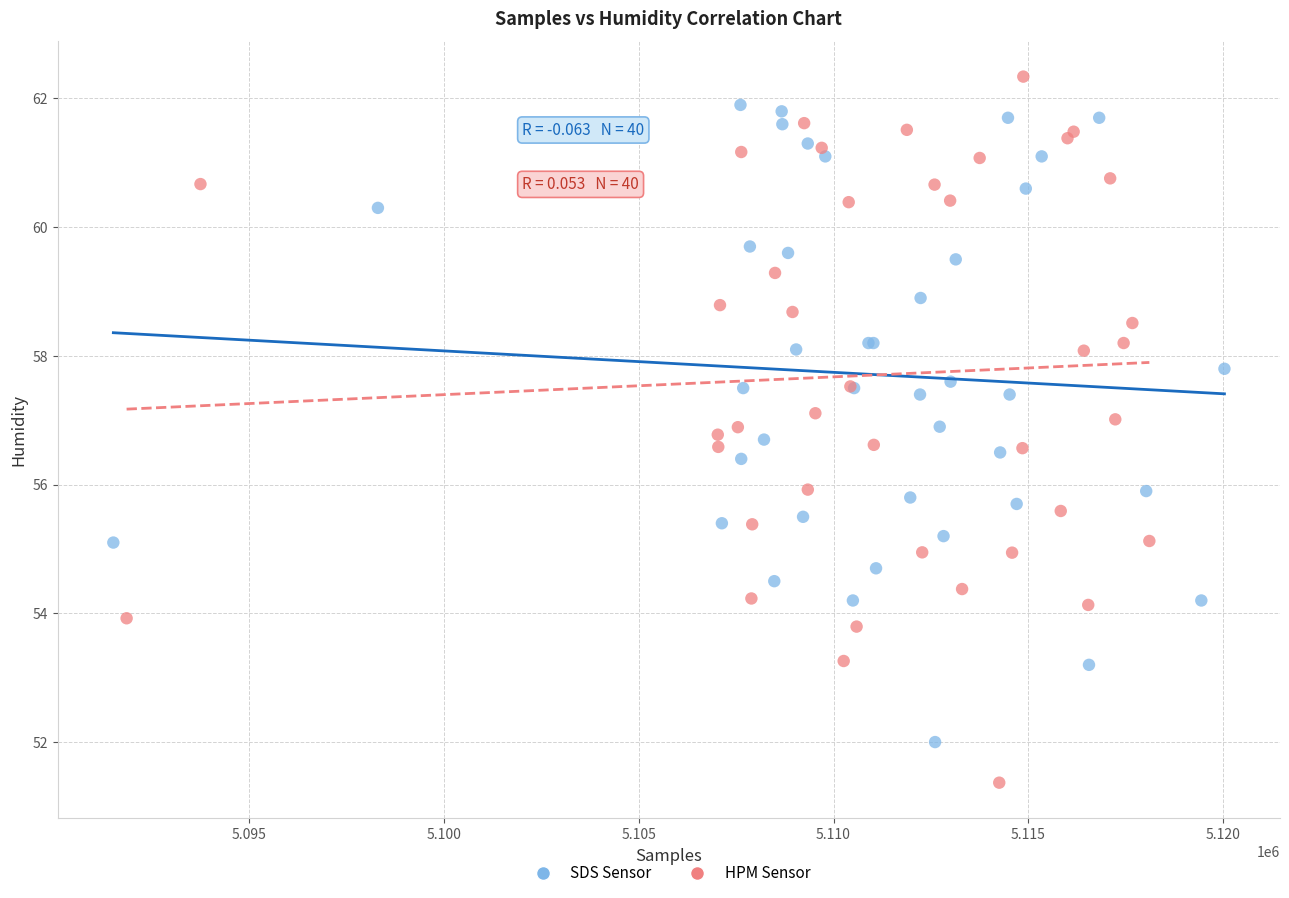

Which series has the largest Y range (max minus min)?

HPM Sensor